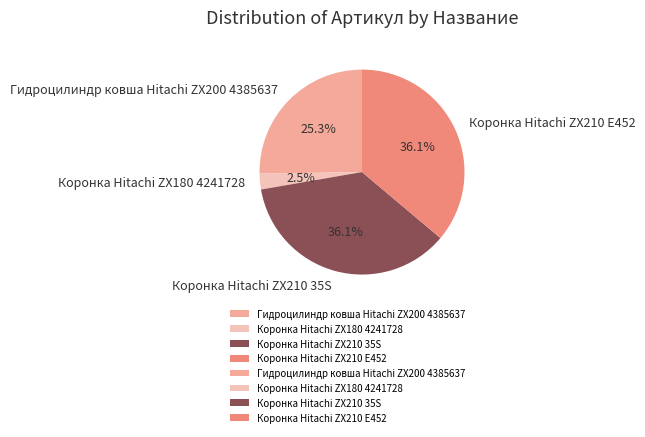

True or false: Гидроцилиндр ковша Hitachi ZX200 4385637 accounts for 39% of the total.

False